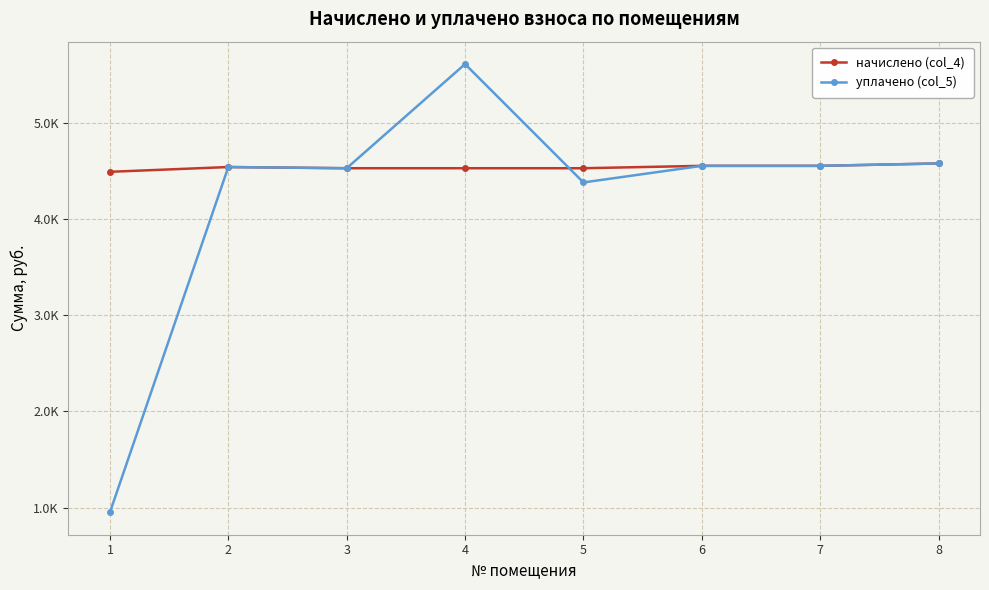

How many interior local peaks does the уплачено (col_5) series have?

2